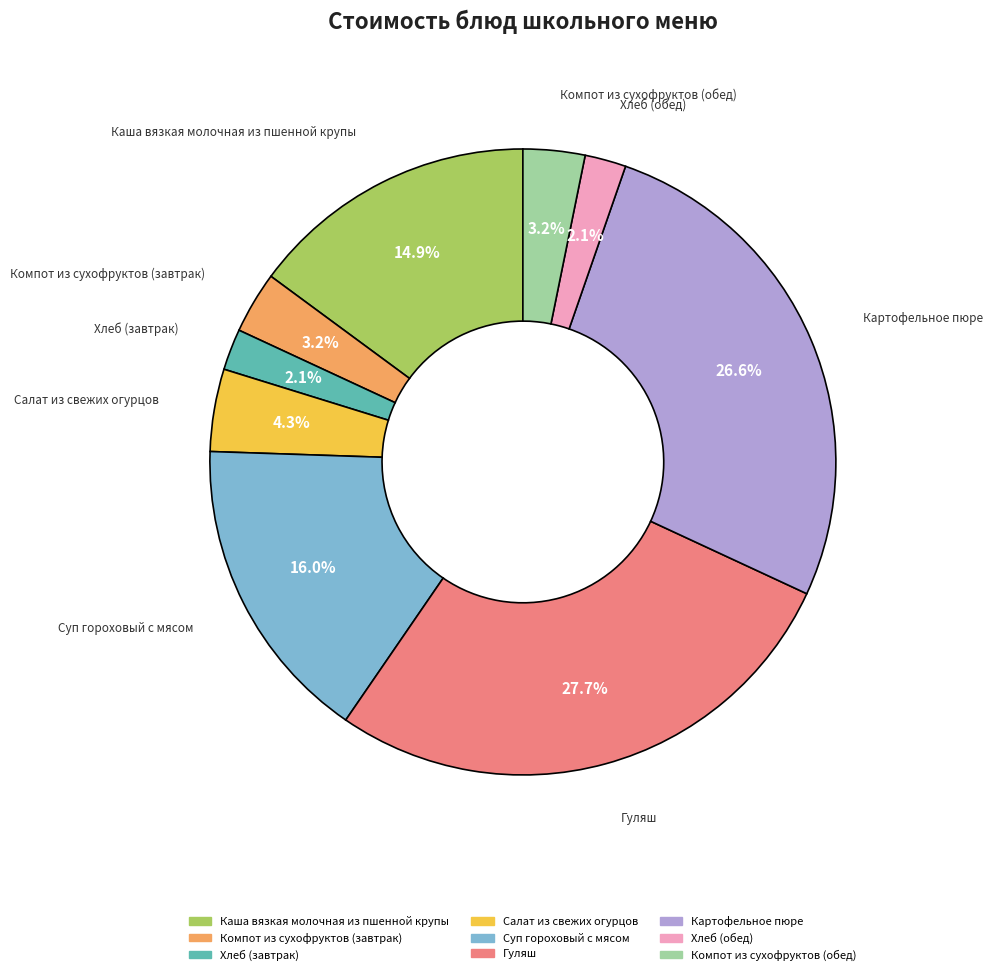

Do Суп гороховый с мясом and Каша вязкая молочная из пшенной крупы together represent more than half of the pie?

No